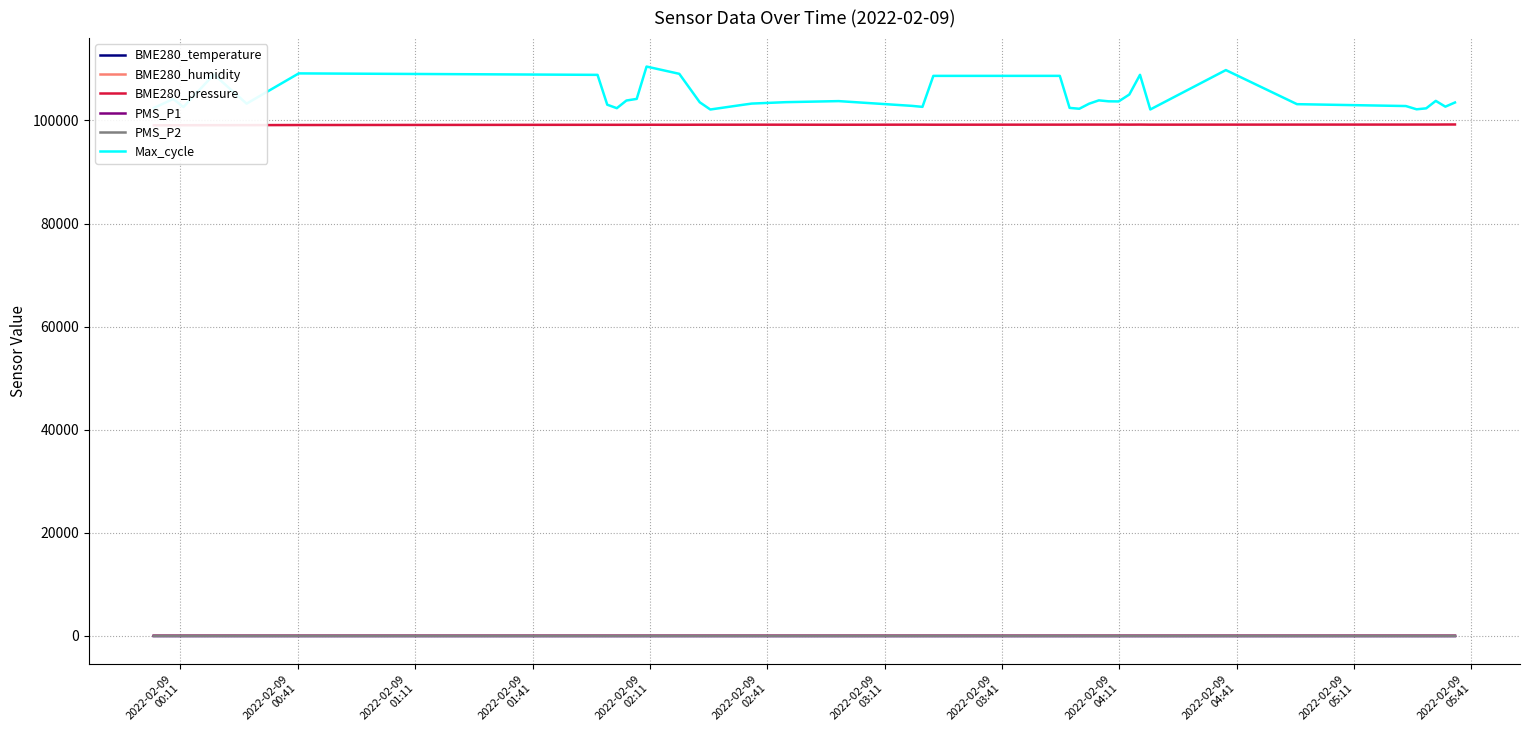

What are all the series names shown in the legend?

BME280_temperature, BME280_humidity, BME280_pressure, PMS_P1, PMS_P2, Max_cycle